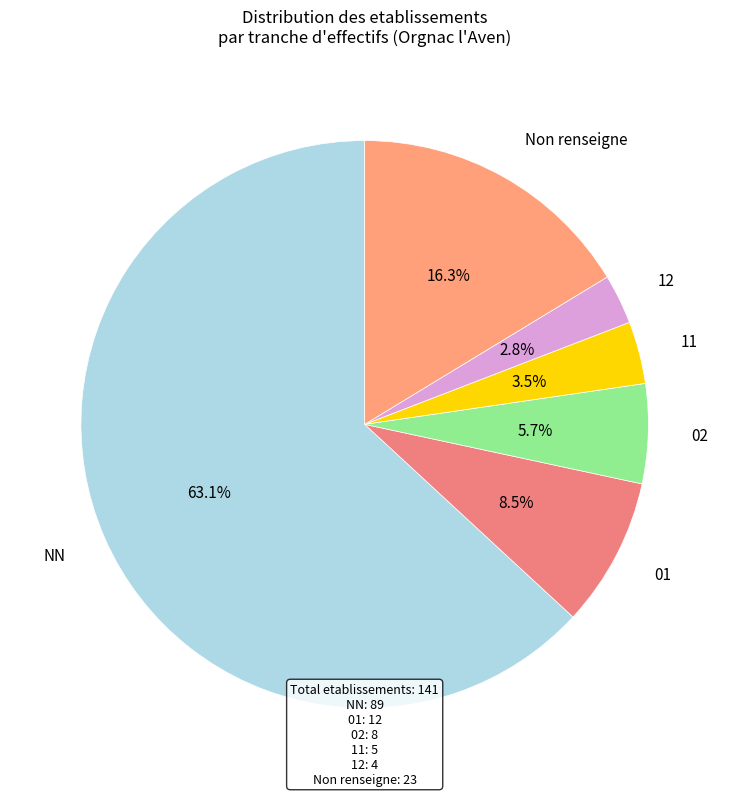

Rank the categories by value from lowest to highest.

12, 11, 02, 01, Non renseigne, NN